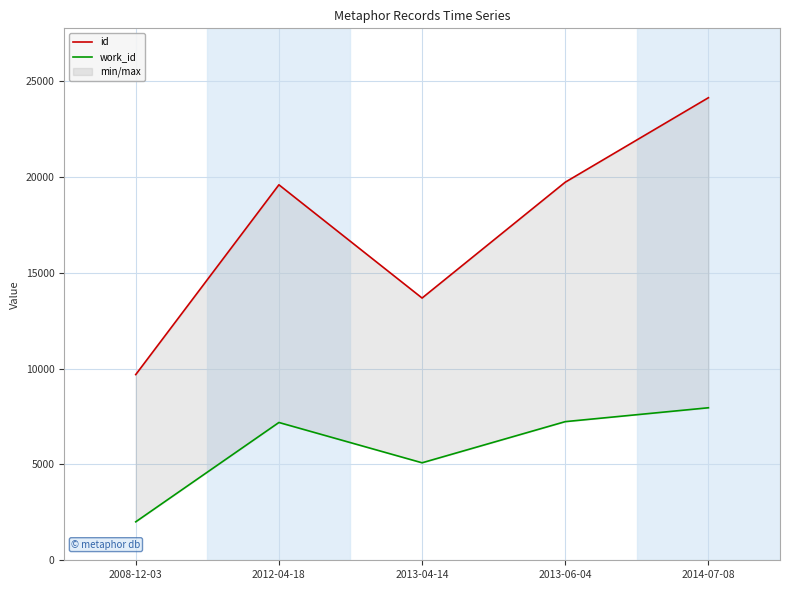

How many series are shown in this chart?

2